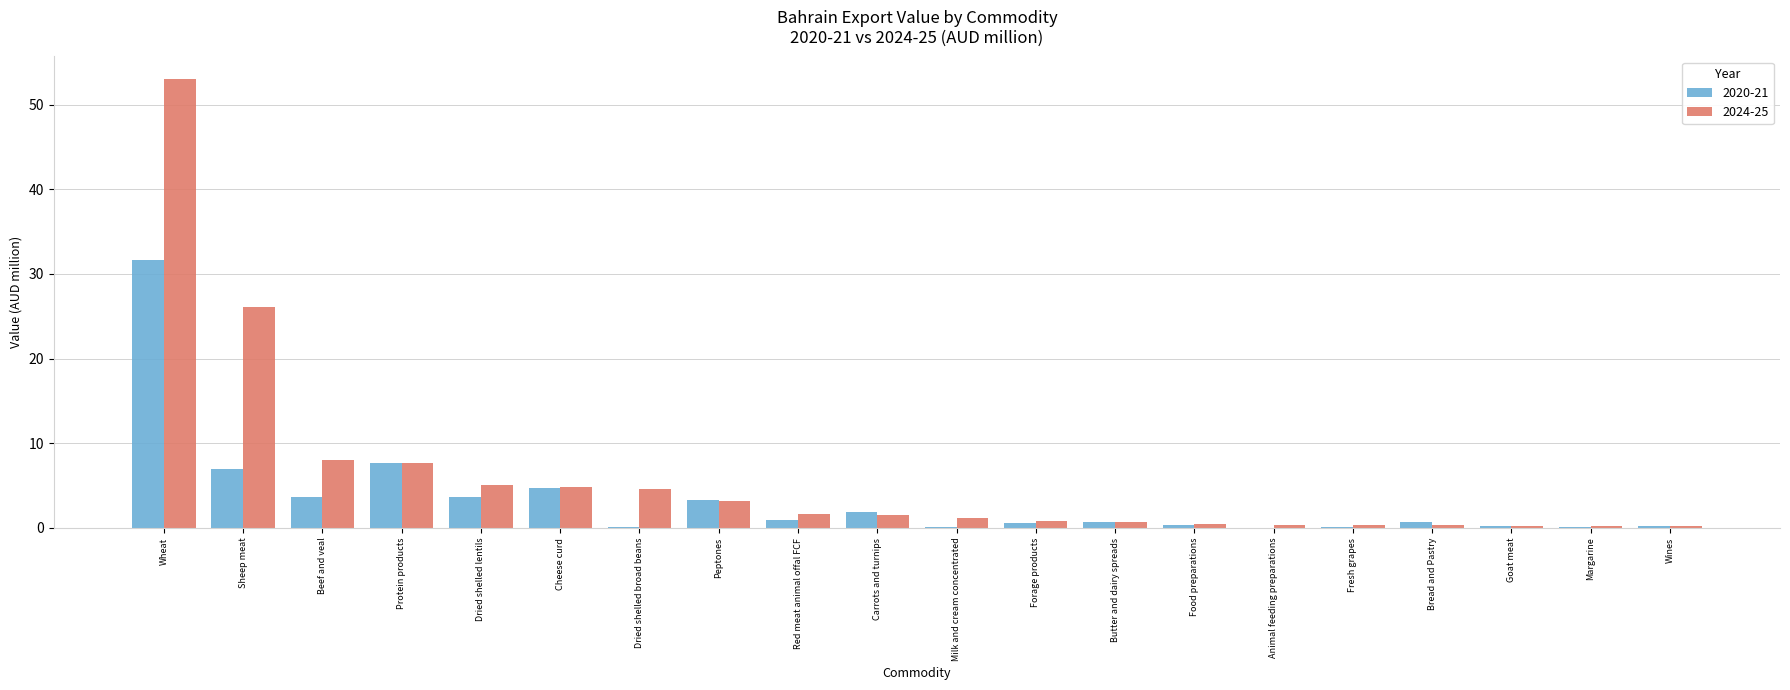

The 2024-25 series shows 40.7 at Sheep meat. True or false?

False